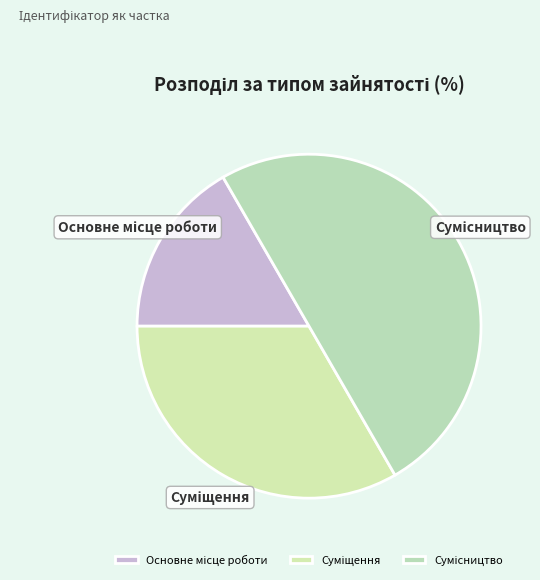

Count the number of slices in the pie.

3